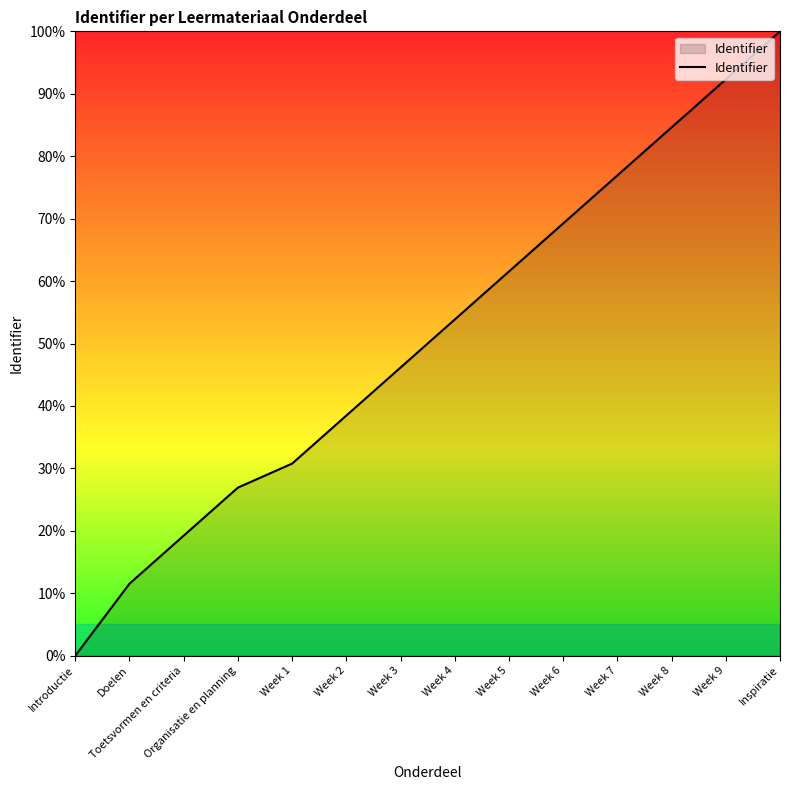

What is the approximate value at Week 6?

69.2